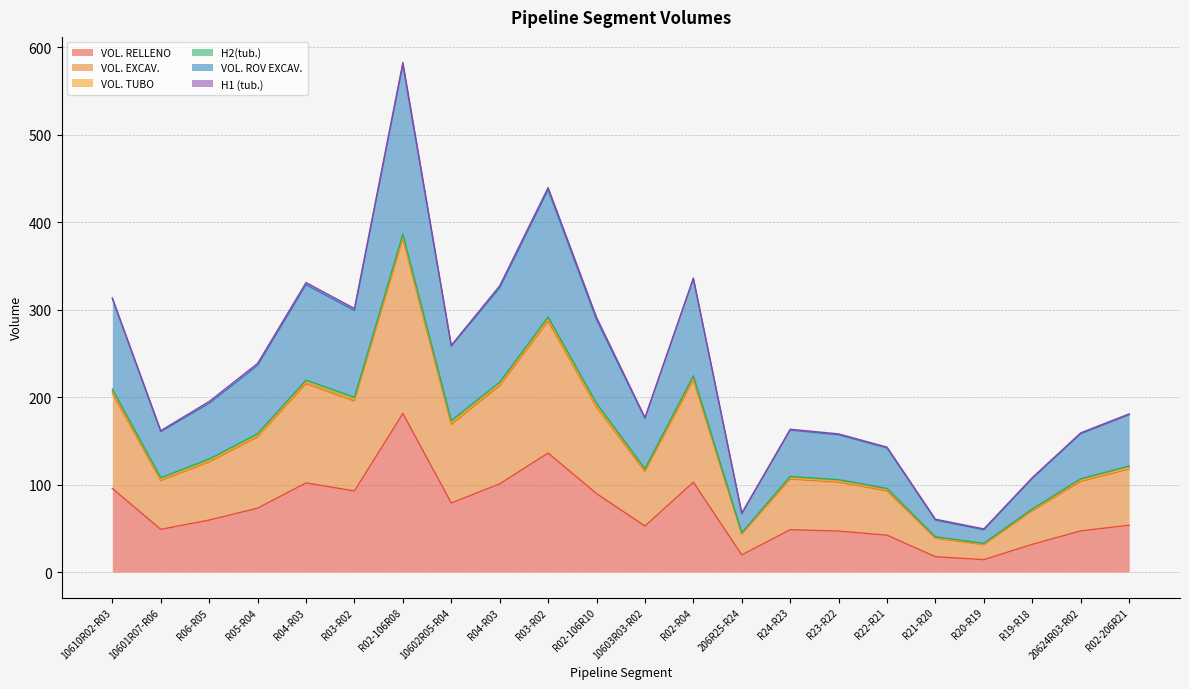

What is the spread (max minus min) of values at R04-R03?

229.0